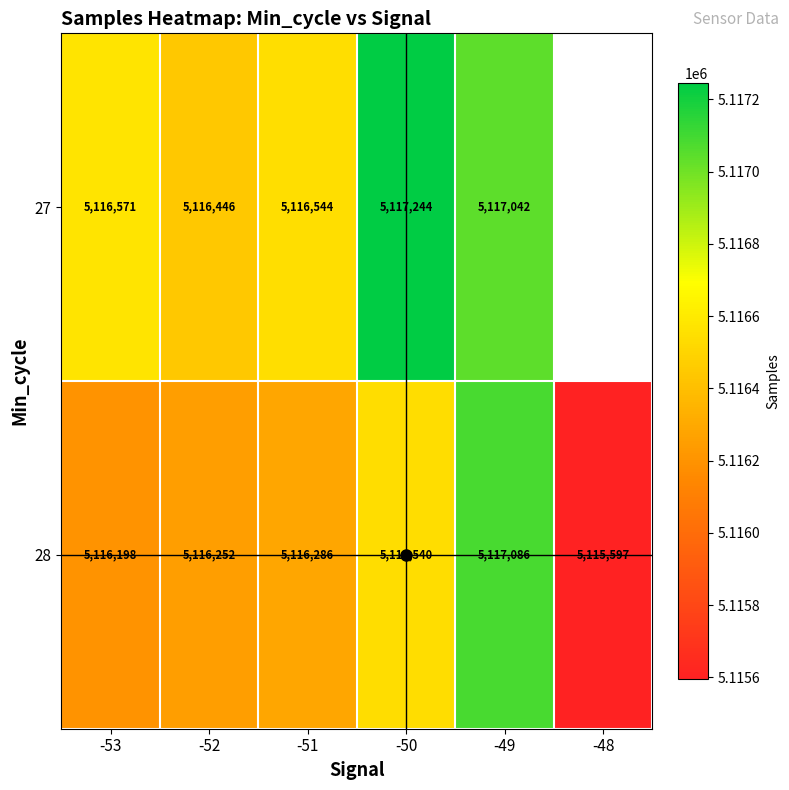

How many data points in 27 are less than 5117042?

3